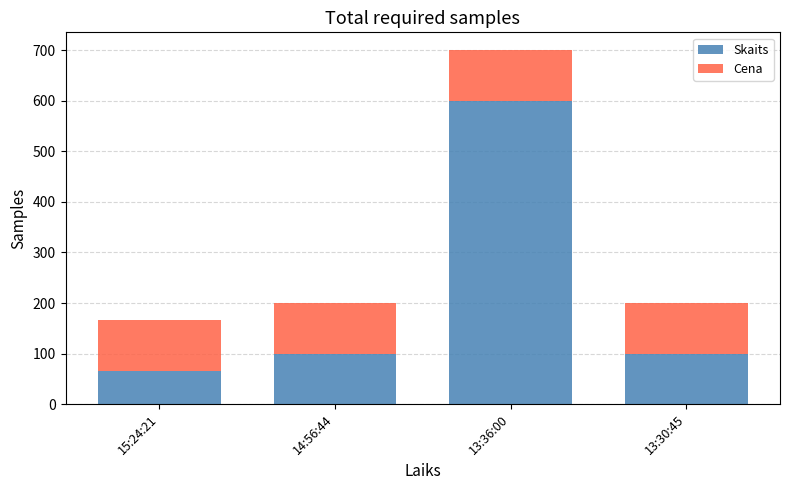

What is the lowest value of the Skaits series?

65.0